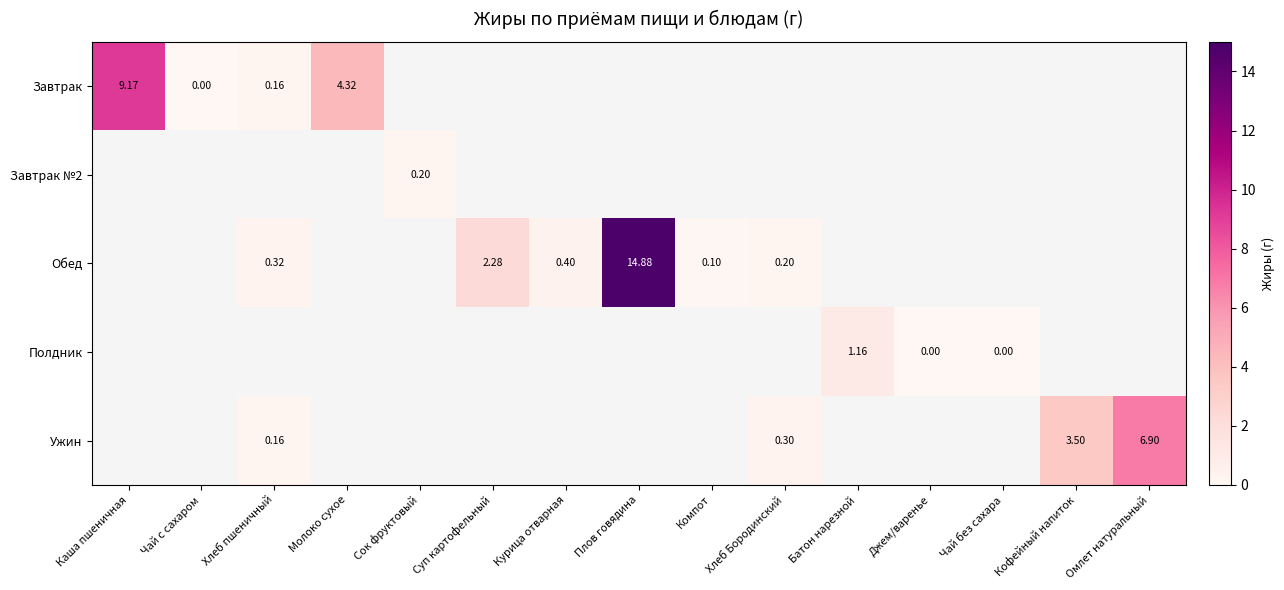

At how many categories does at least one series exceed 7?

2